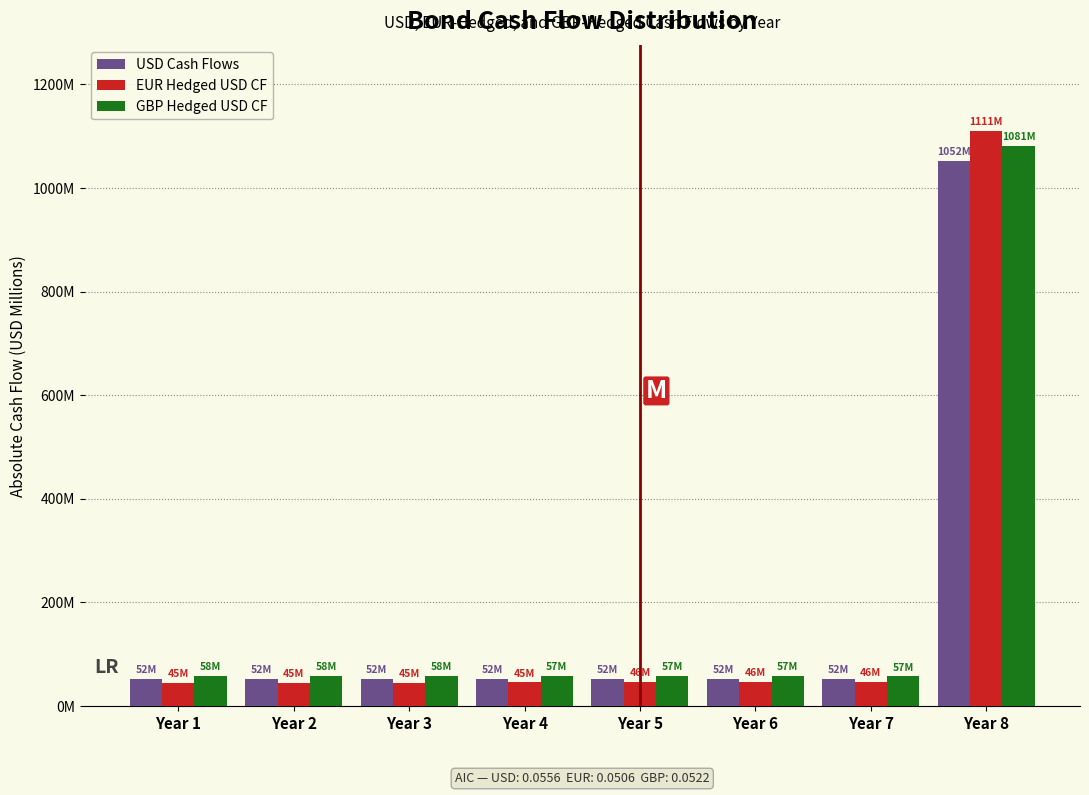

Does the chart contain stacked bars?

No